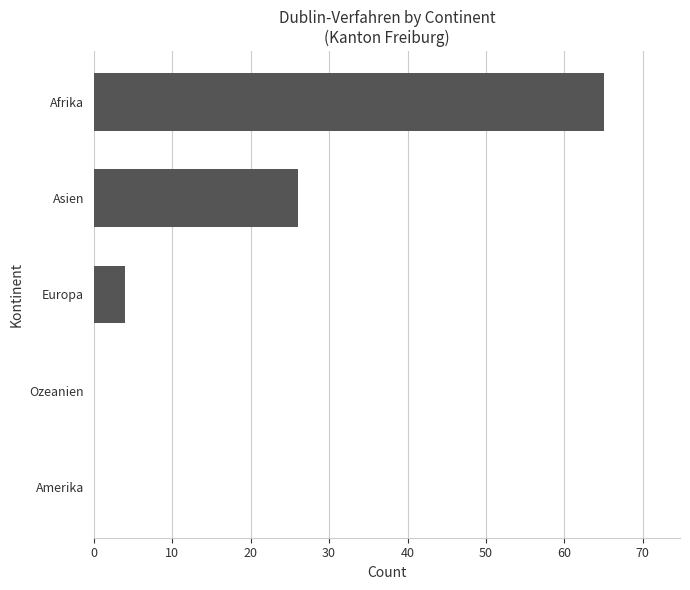

How many categories are shown in the chart?

5